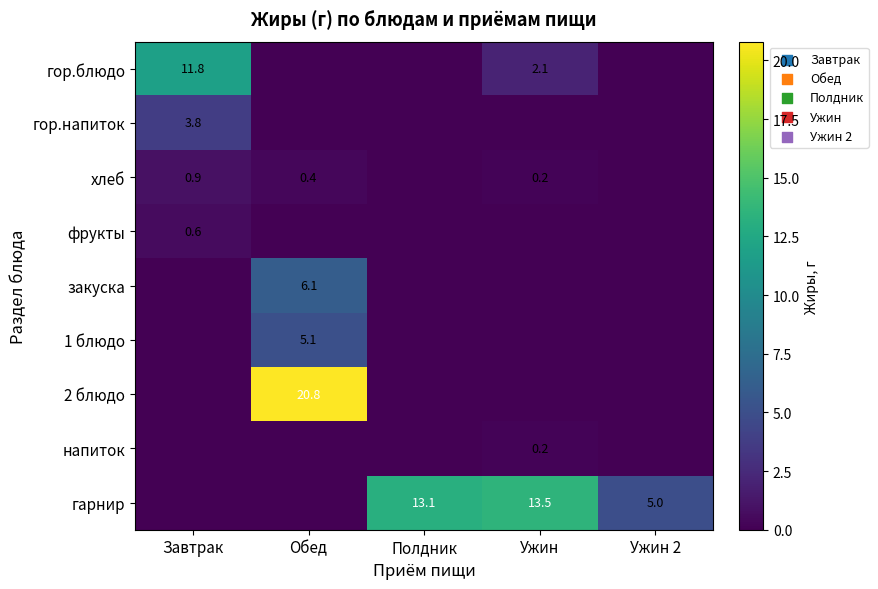

Is it true that хлеб equals 1.3 at Завтрак?

False